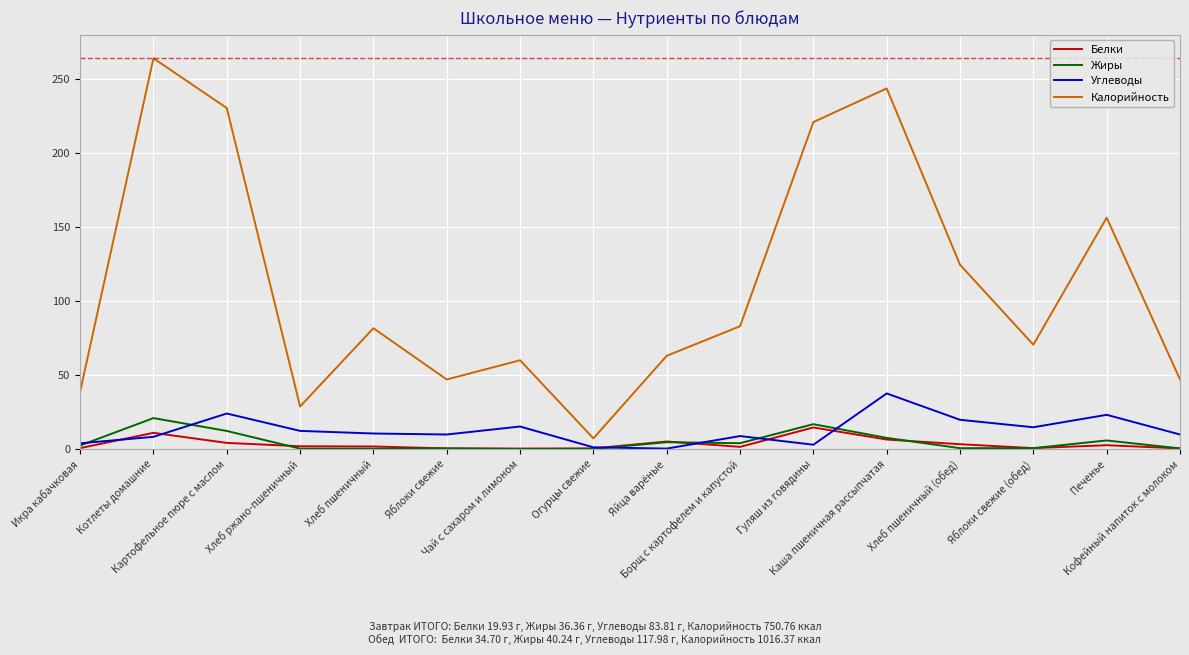

Rank the series at Картофельное пюре с маслом from lowest to highest value.

Белки, Жиры, Углеводы, Калорийность